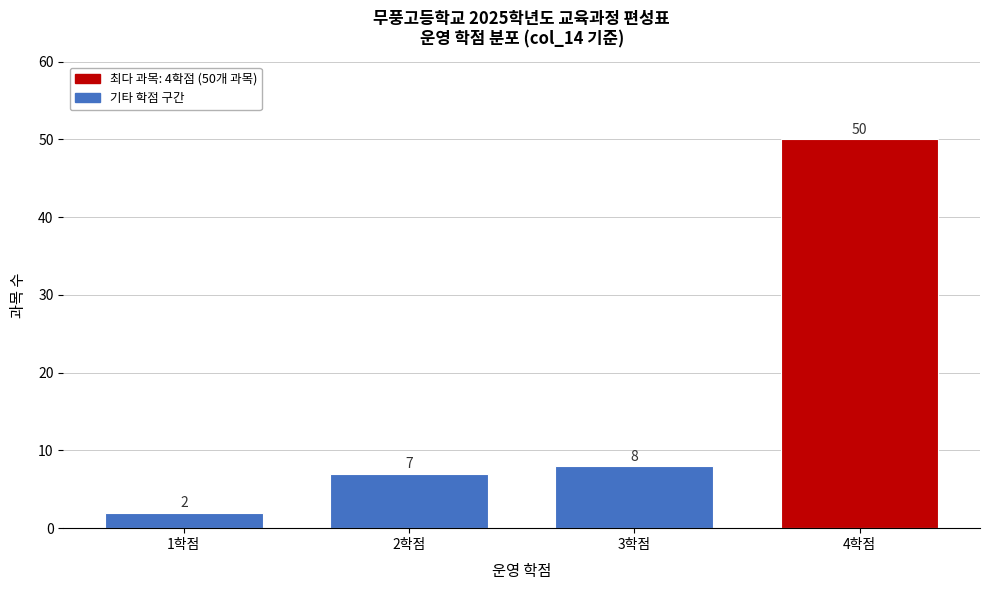

Reading left to right, what are all the values shown in this chart?

1학점=2	2학점=7	3학점=8	4학점=50